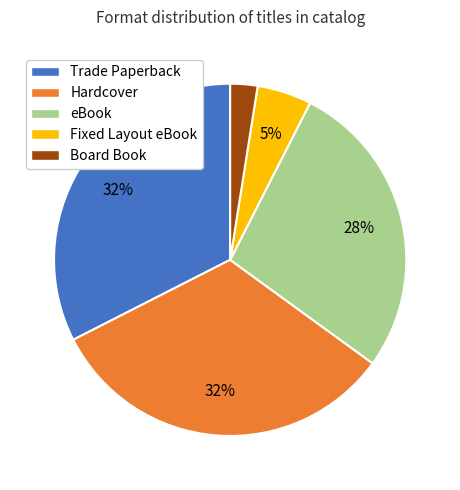

To the nearest percent, what is the difference between the largest and smallest slice percentages?

30%